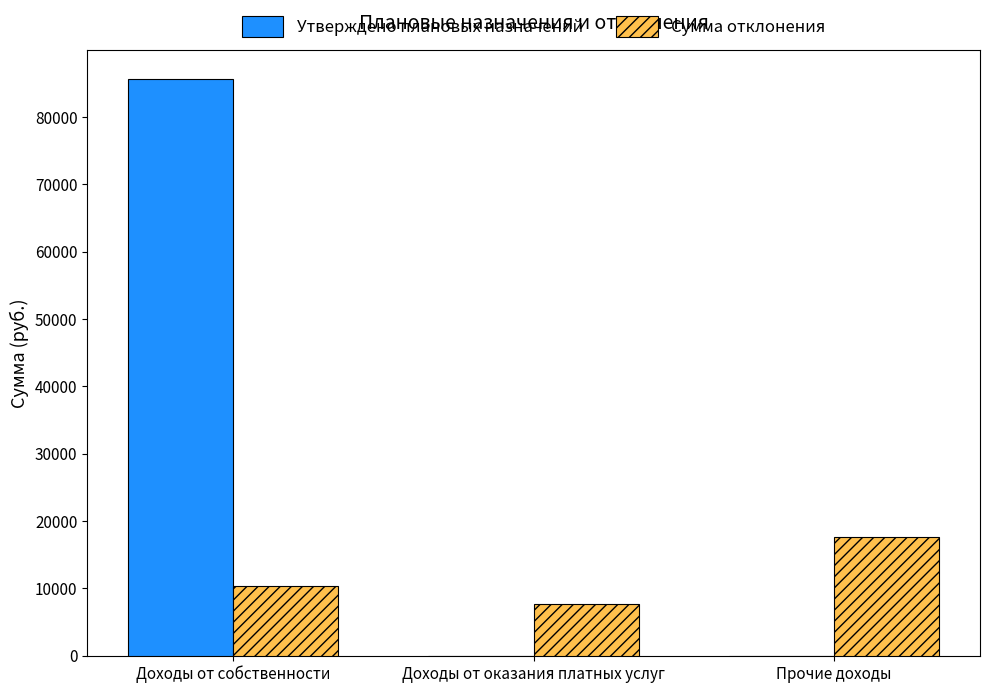

Reading left to right, extract all data points from this chart.

Утверждено плановых назначений: Доходы от собственности=85700.0	Доходы от оказания платных услуг=0.0	Прочие доходы=0.0
Сумма отклонения: Доходы от собственности=10399.2	Доходы от оказания платных услуг=7621.0	Прочие доходы=17583.0